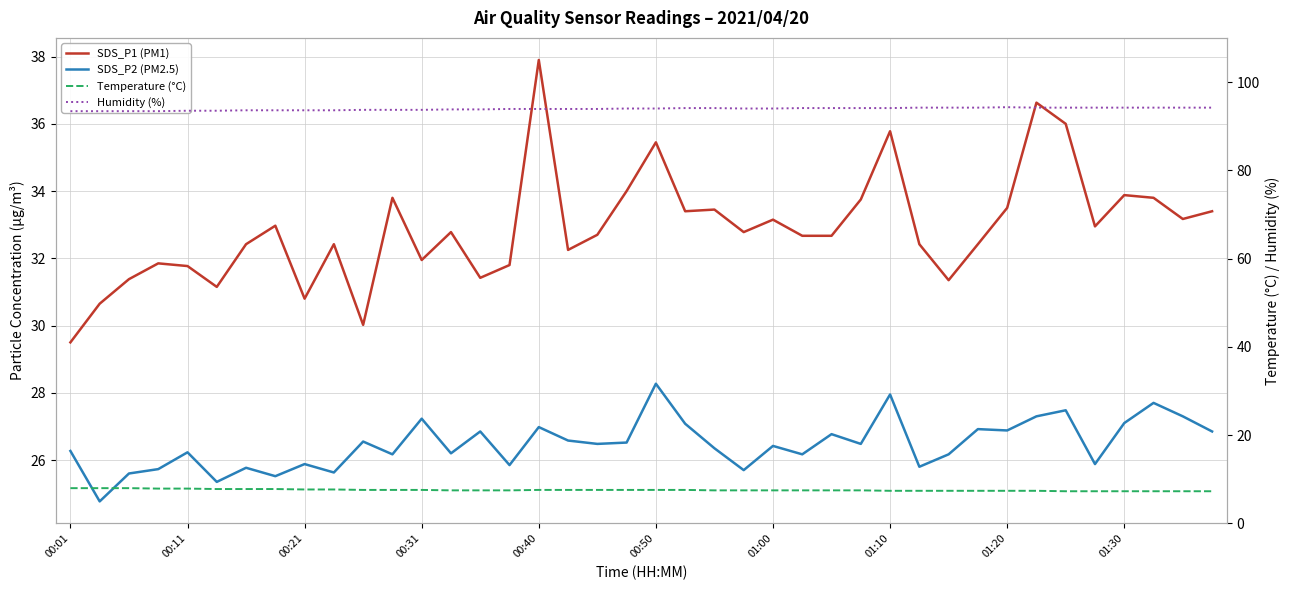

True or false: Humidity (%) and Temperature (°C) cross at least once.

False